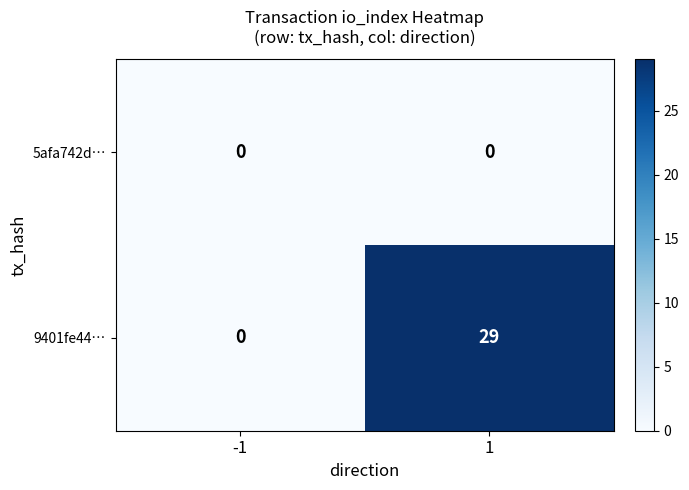

What is the maximum value shown in the chart?

29